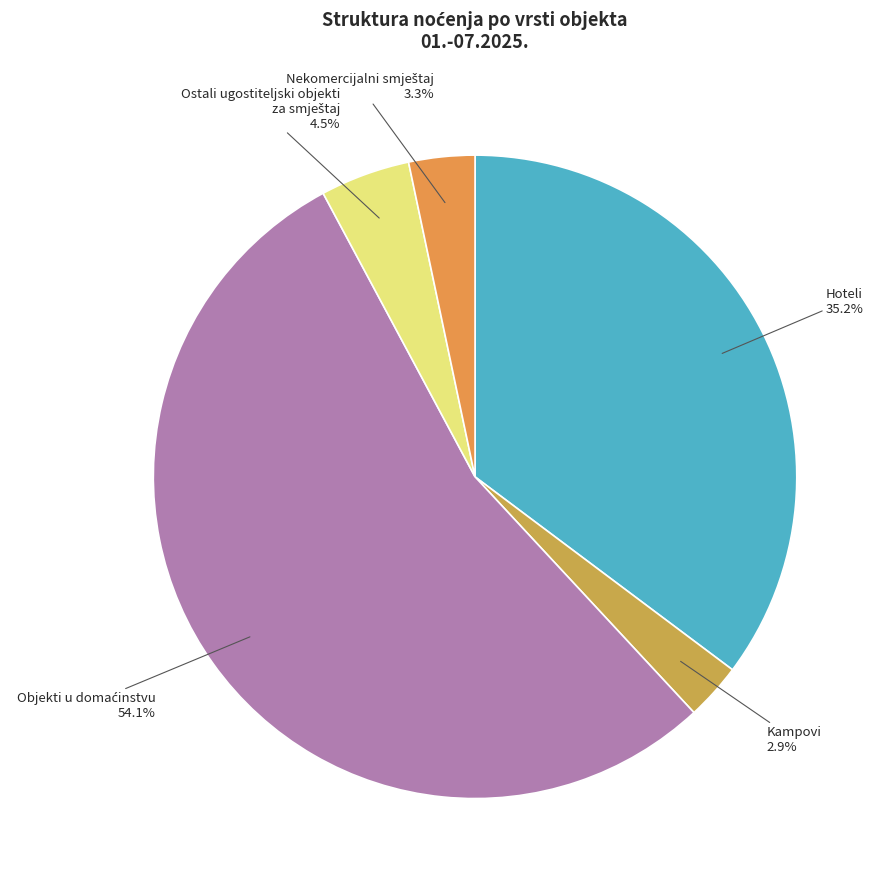

How many slices are in this pie chart?

5